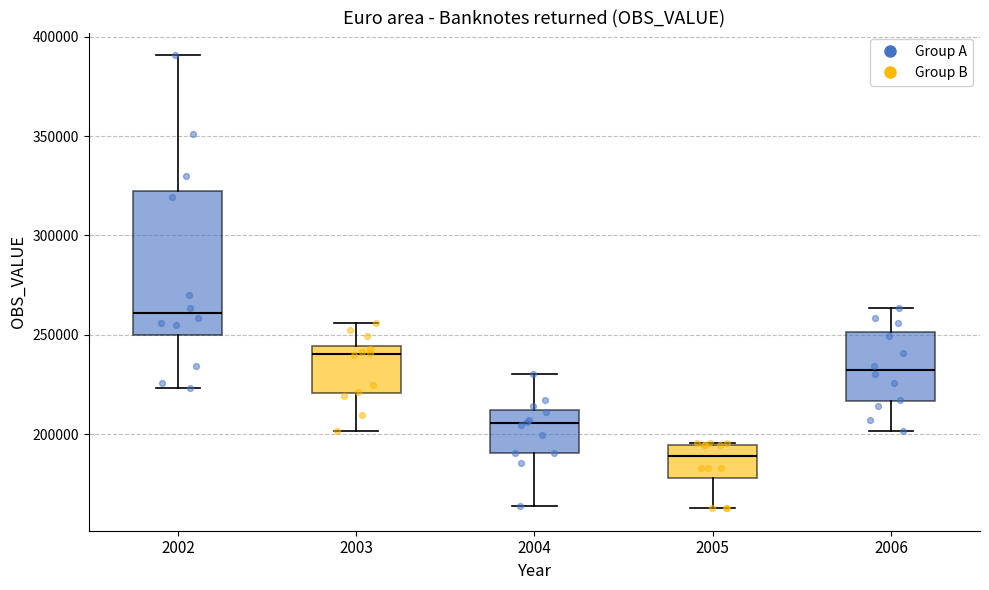

Which box is the tallest, from its lower edge to its upper edge?

2002